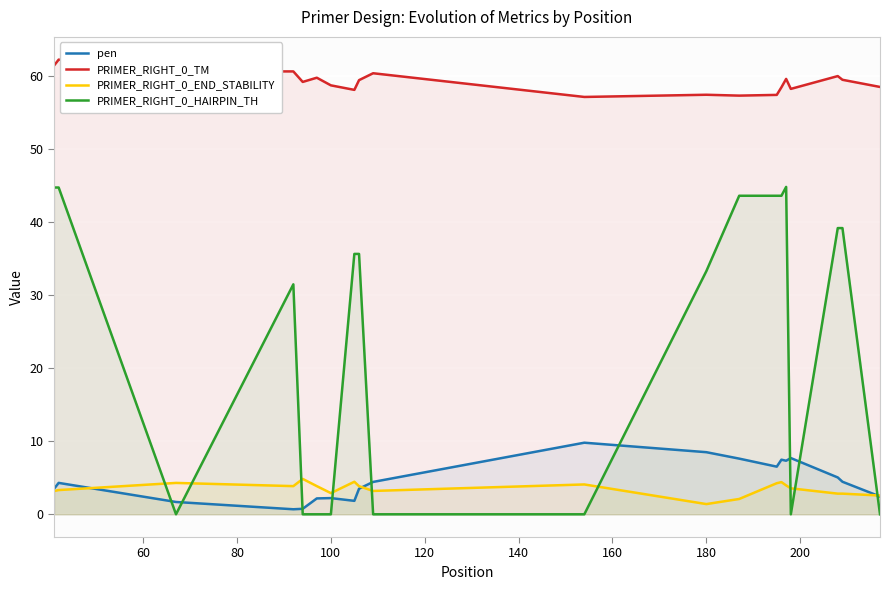

How many interior local peaks does the PRIMER_RIGHT_0_TM series have?

7